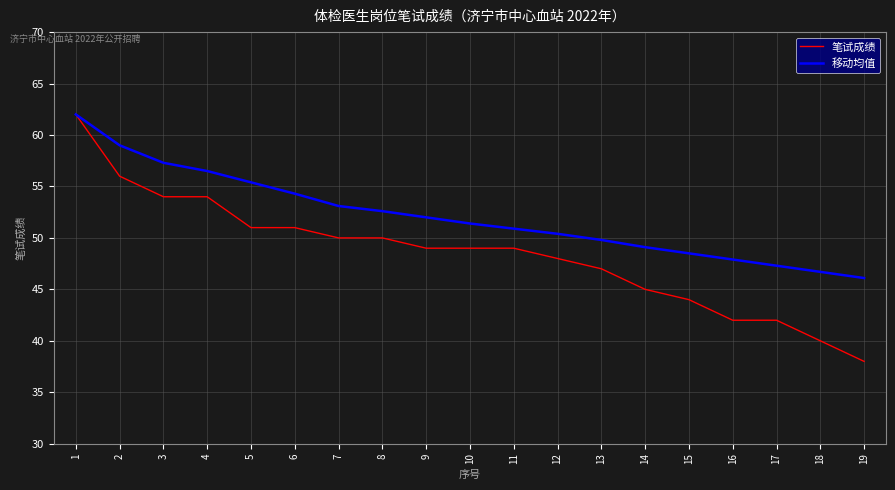

Reading left to right, extract all data points from this chart.

笔试成绩: 62.0	56.0	54.0	54.0	51.0	51.0	50.0	50.0	49.0	49.0	49.0	48.0	47.0	45.0	44.0	42.0	42.0	40.0	38.0
移动均值: 62.0	59.0	57.3	56.5	55.4	54.3	53.1	52.6	52.0	51.4	50.9	50.4	49.8	49.1	48.5	47.9	47.3	46.7	46.1